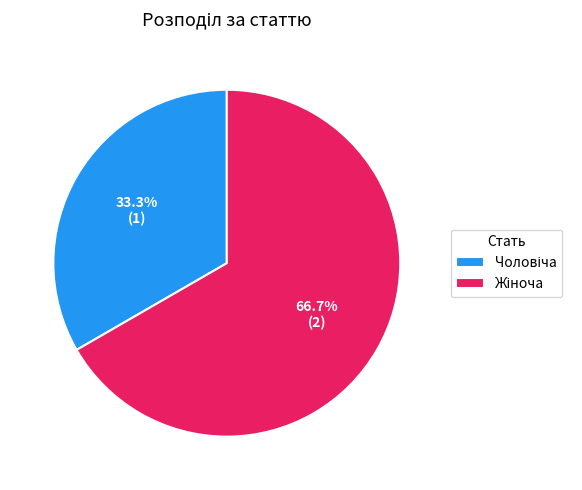

Is there a majority slice in this chart?

Yes